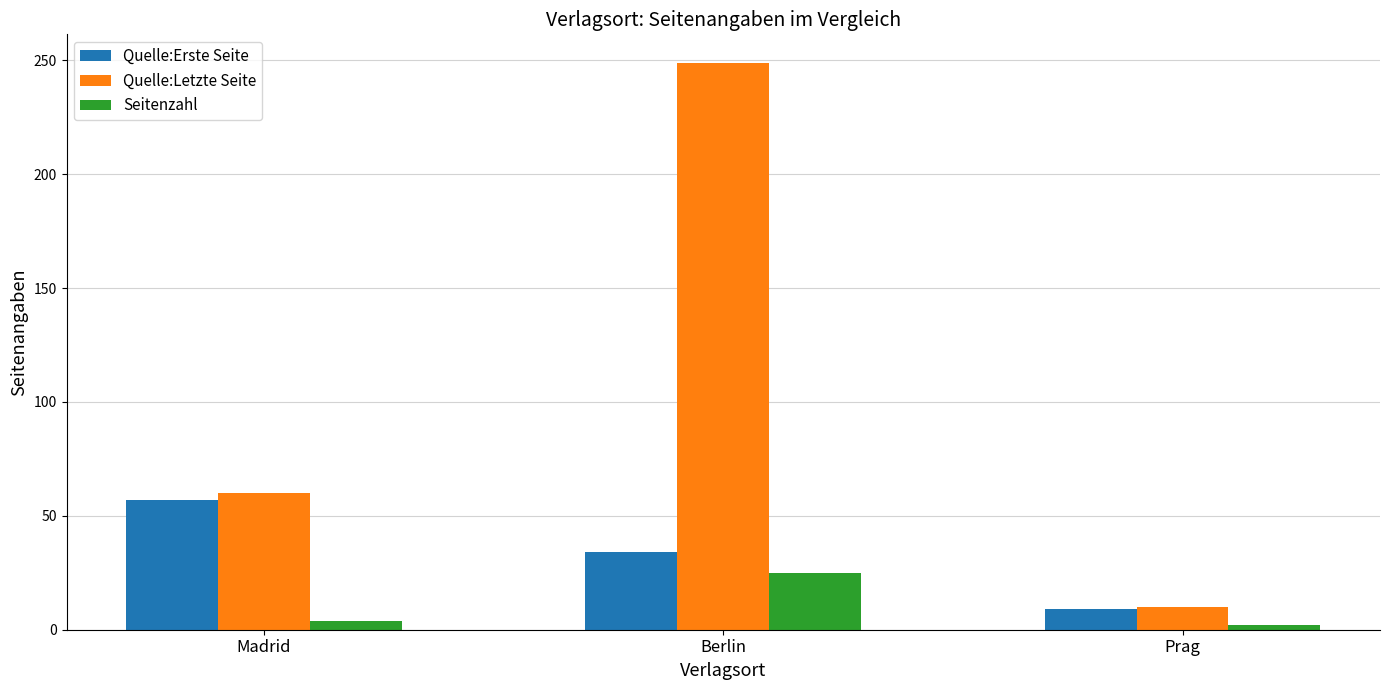

How many bars are there in total?

9